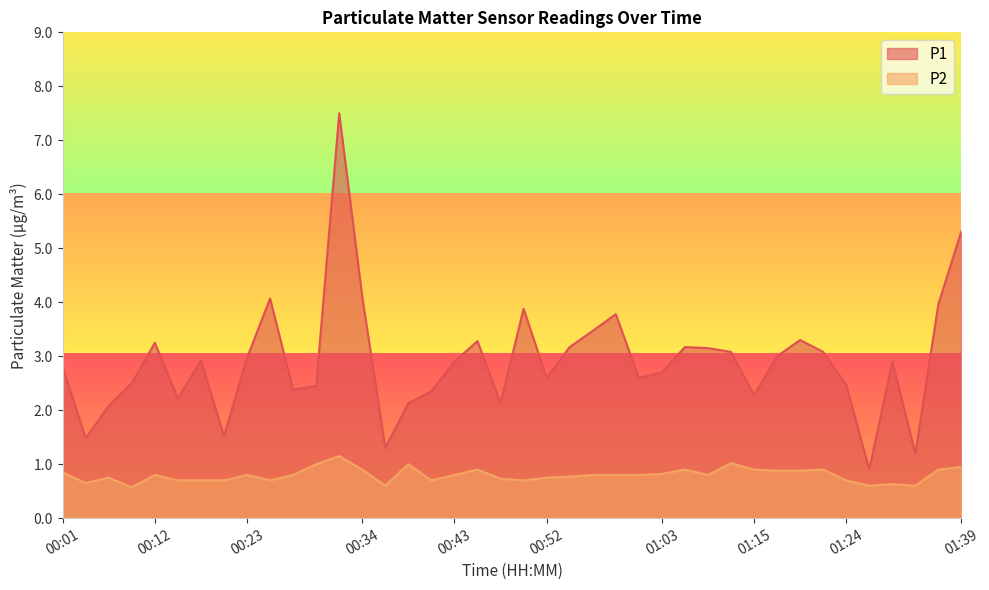

How many distinct data groups are displayed?

2